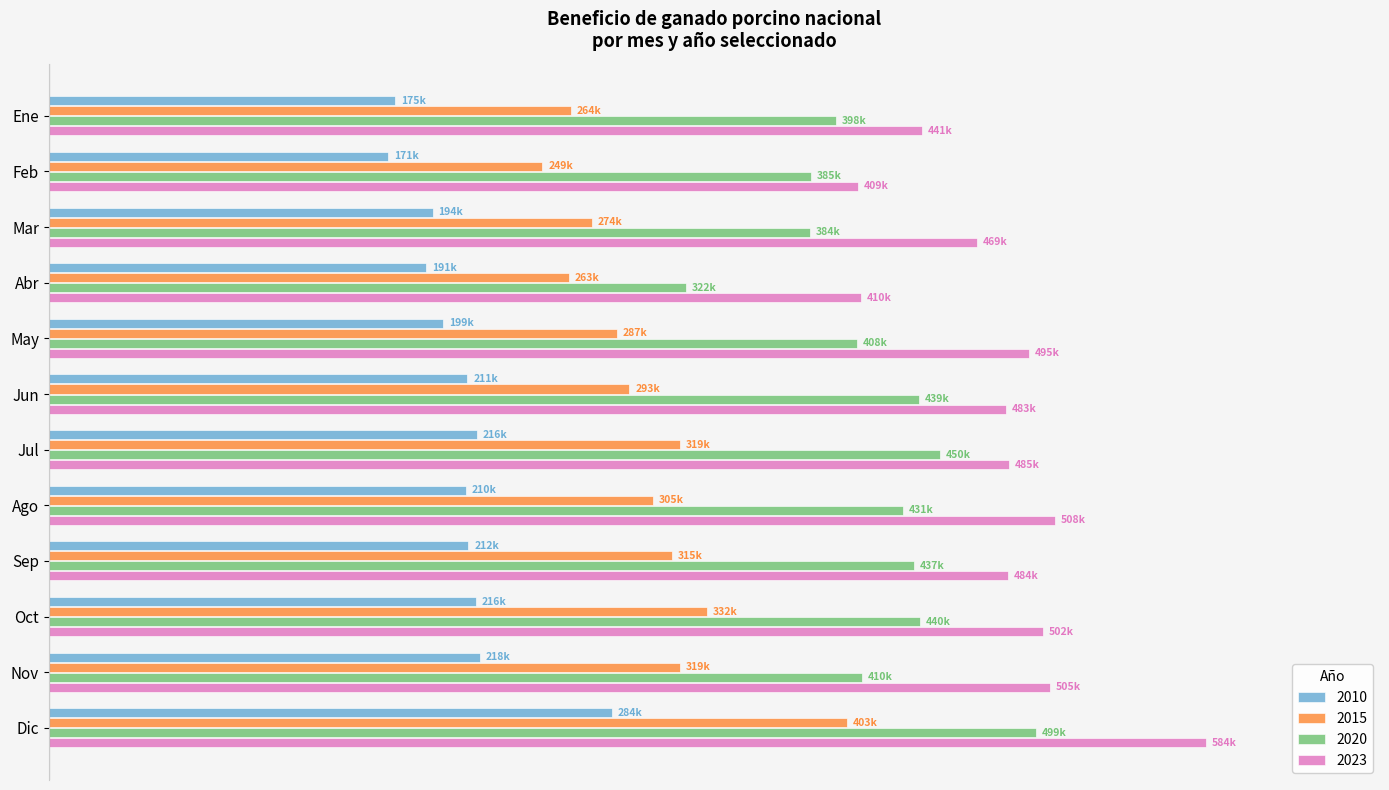

Where does the 2020 series first go above 73?

Jun